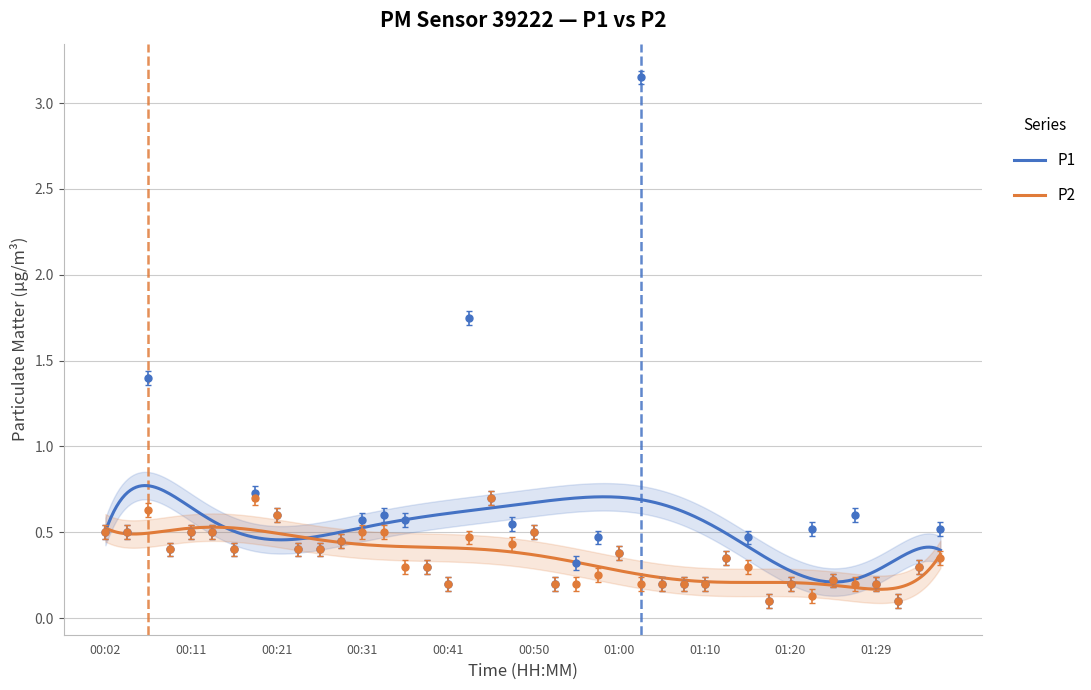

At how many categories does at least one series exceed 0?

40